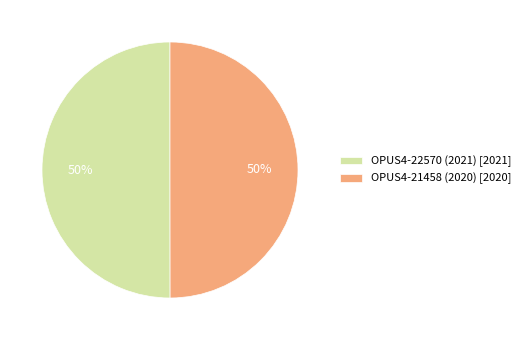

To the nearest percent, what percentage of the pie is OPUS4-21458 (2020)?

50%